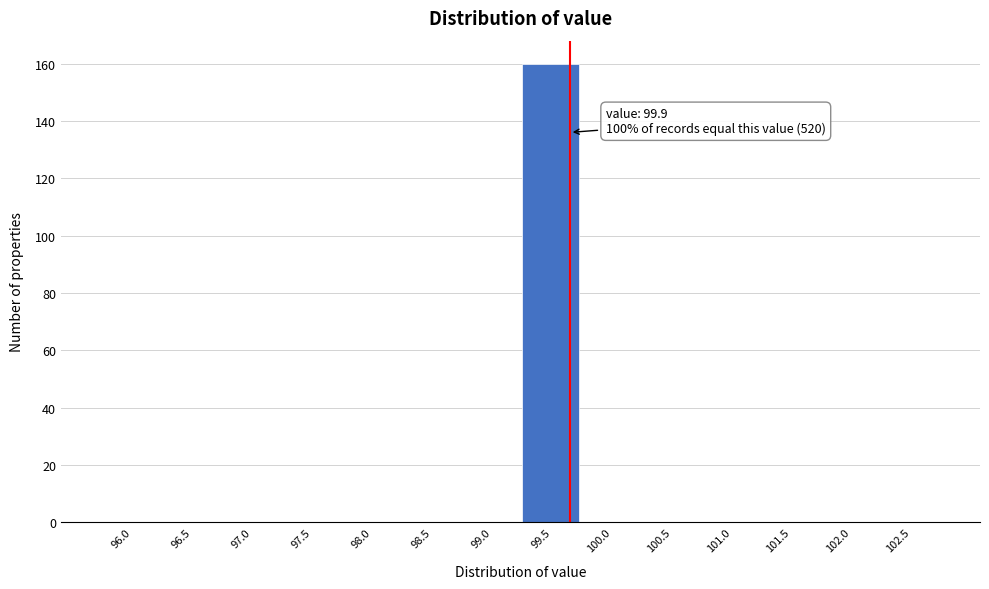

Reading left to right, extract all data points from this chart.

96.0=0	96.5=0	97.0=0	97.5=0	98.0=0	98.5=0	99.0=0	99.5=160	100.0=0	100.5=0	101.0=0	101.5=0	102.0=0	102.5=0